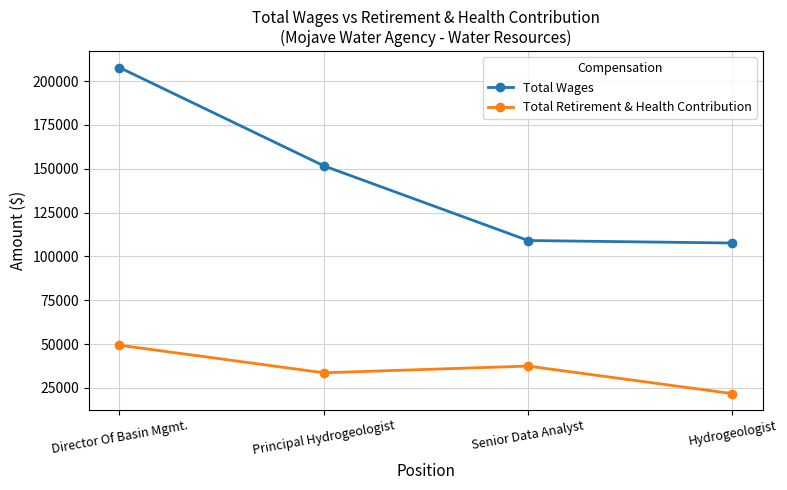

Between Principal Hydrogeologist and Hydrogeologist, which series saw the biggest shift?

Total Wages